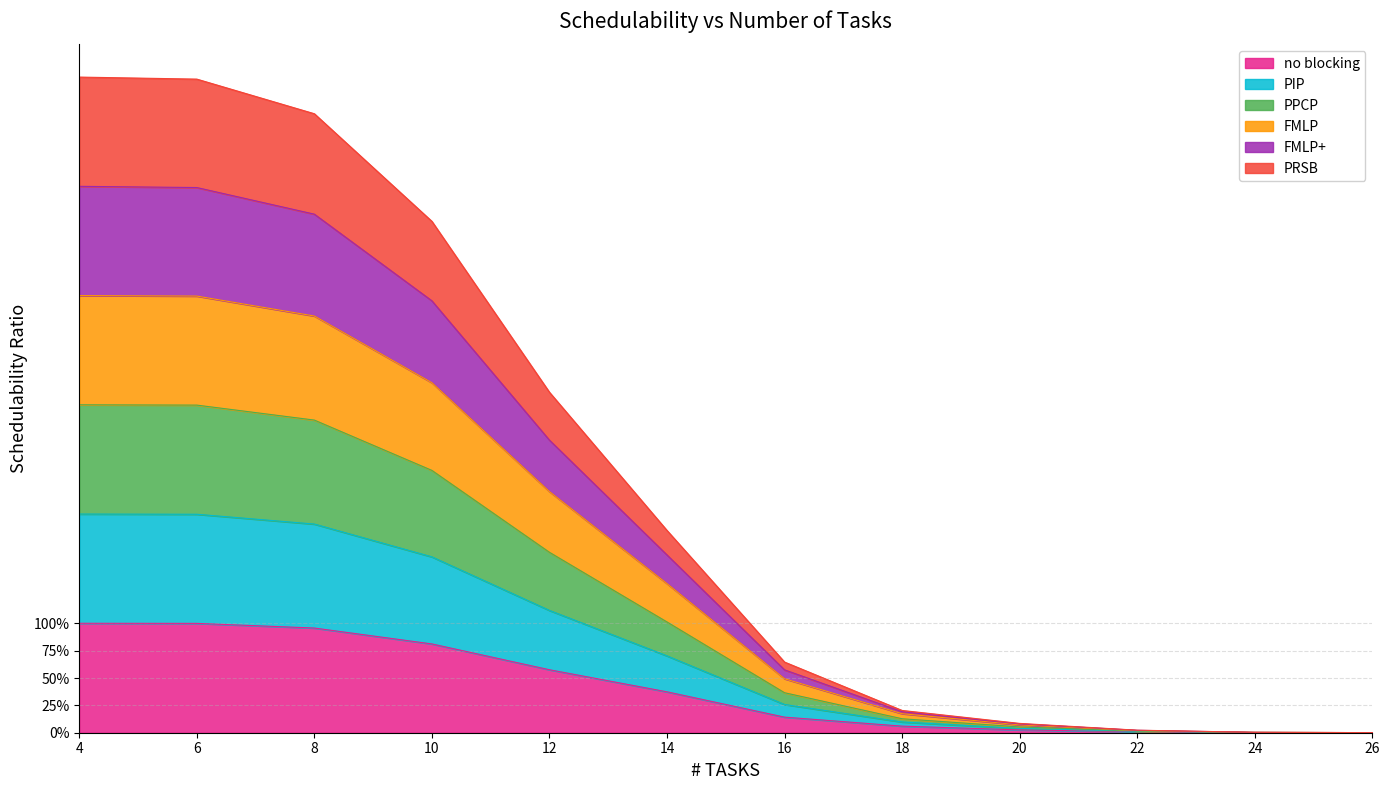

At how many categories does at least one series exceed 2?

5